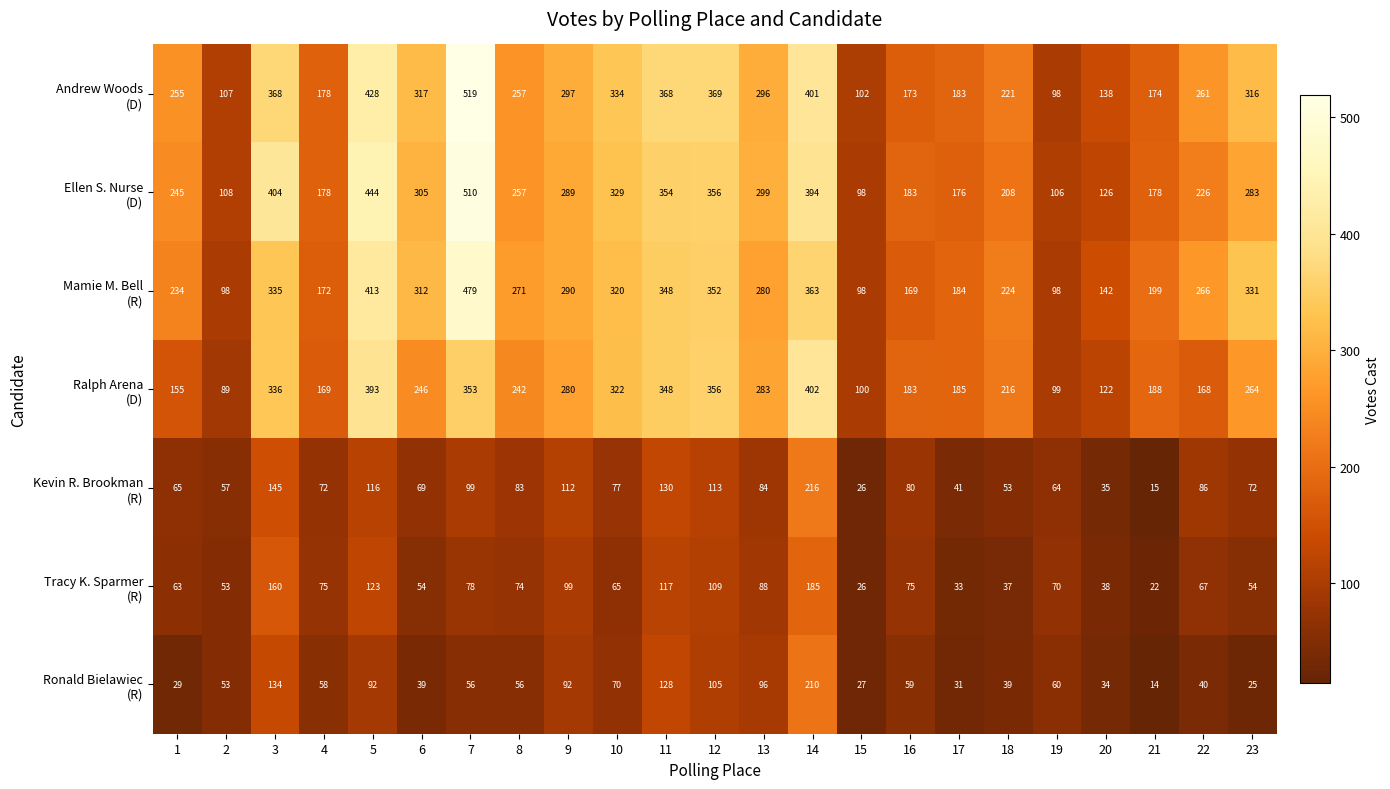

What is the spread (max minus min) of values at 7?

463